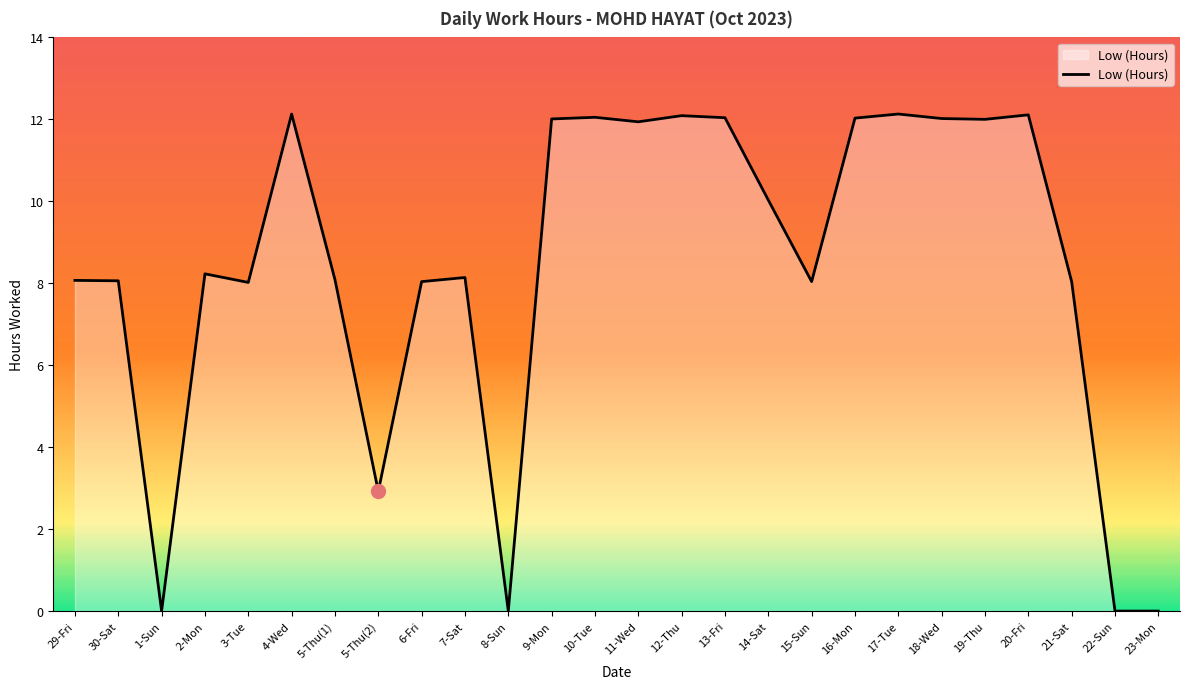

What is the sum of all values?

218.2